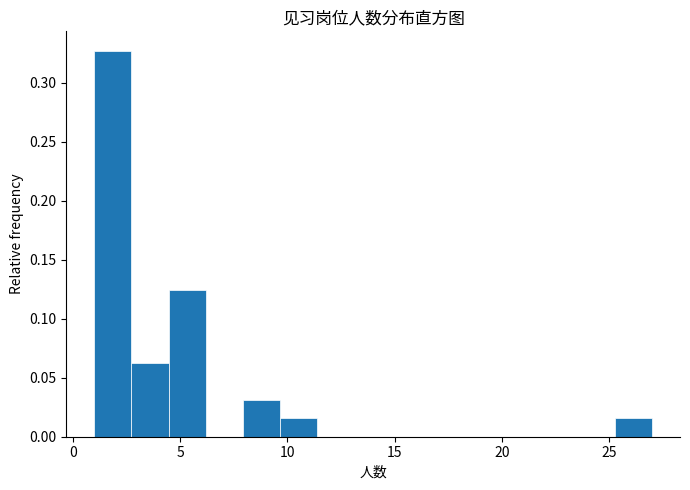

Read against the x-axis, roughly where is the centre of the tallest bar?

2.0